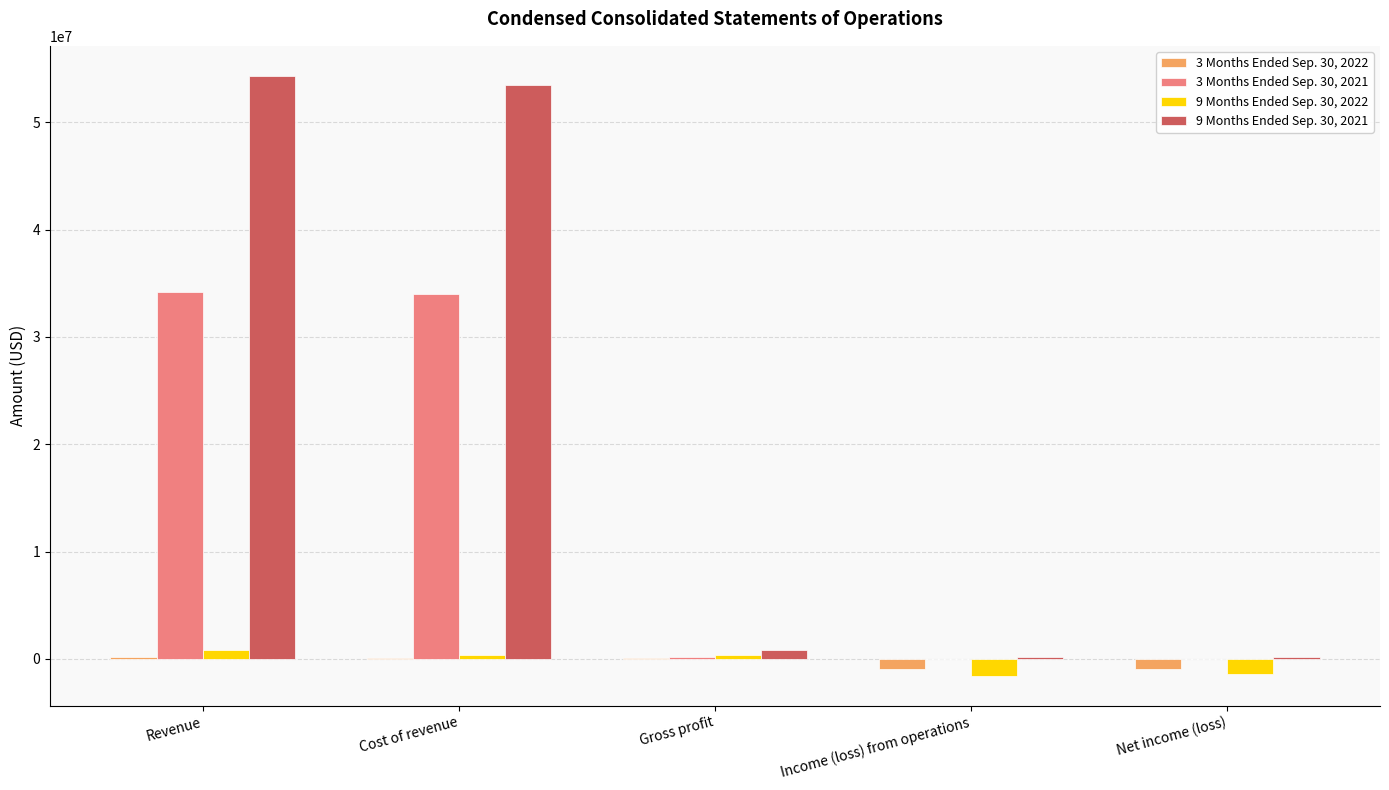

What is the total value across all series at Revenue?

89502026